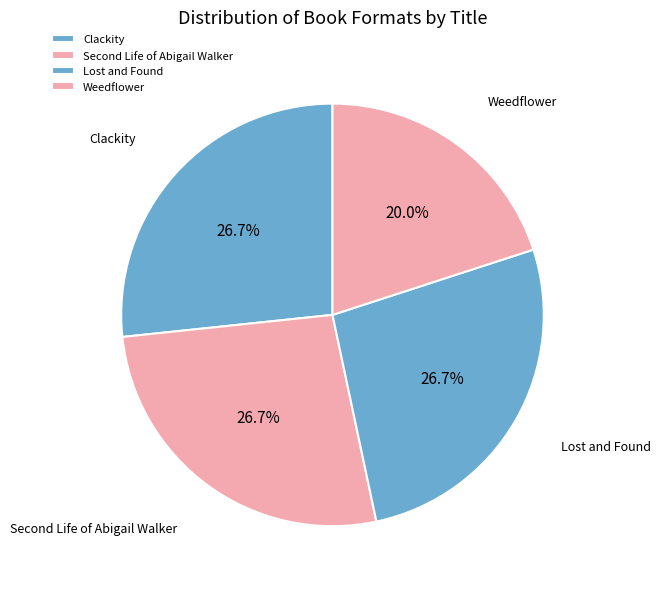

Does Weedflower represent more than half of the total?

No